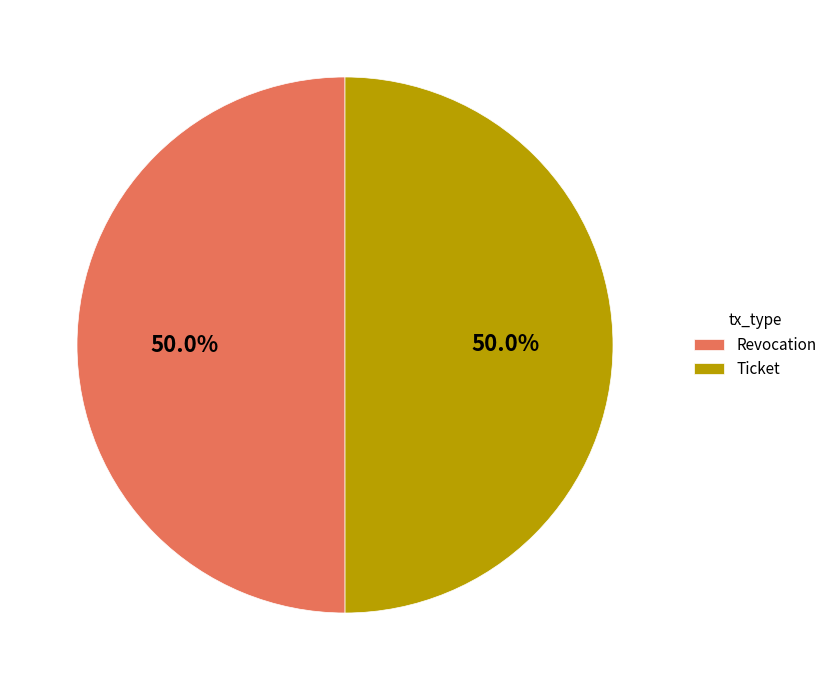

Is it true that Ticket is 62% of the pie?

False